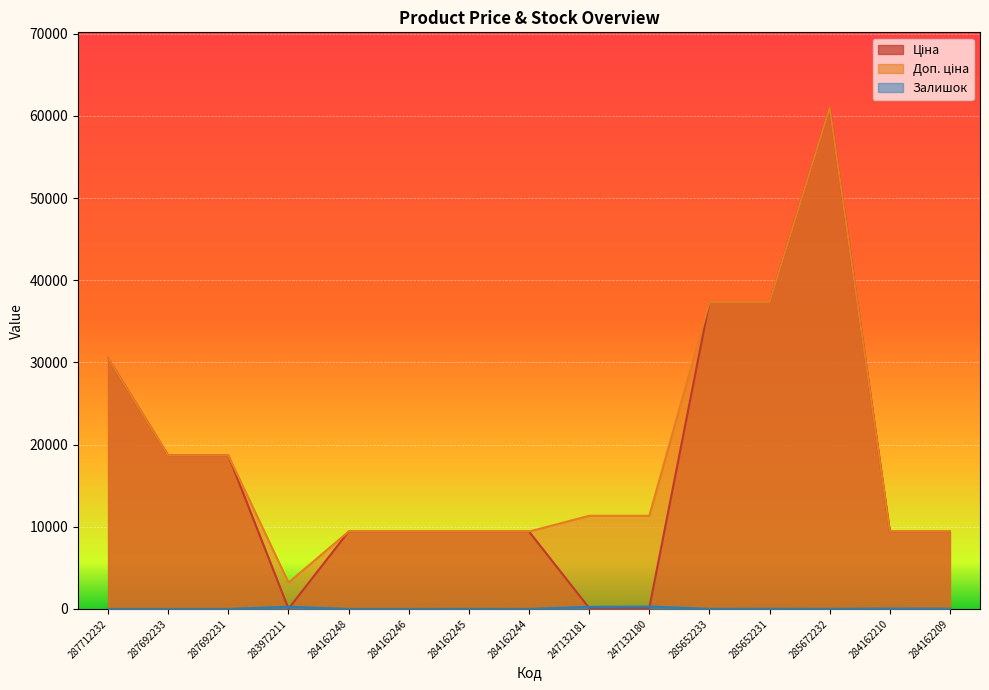

Where does the Залишок series first go above 12?

283972211